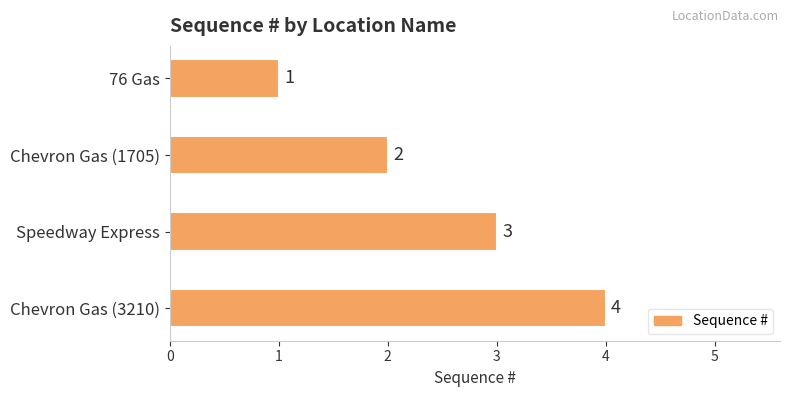

The chart shows a value of 0 at 76 Gas. True or false?

False